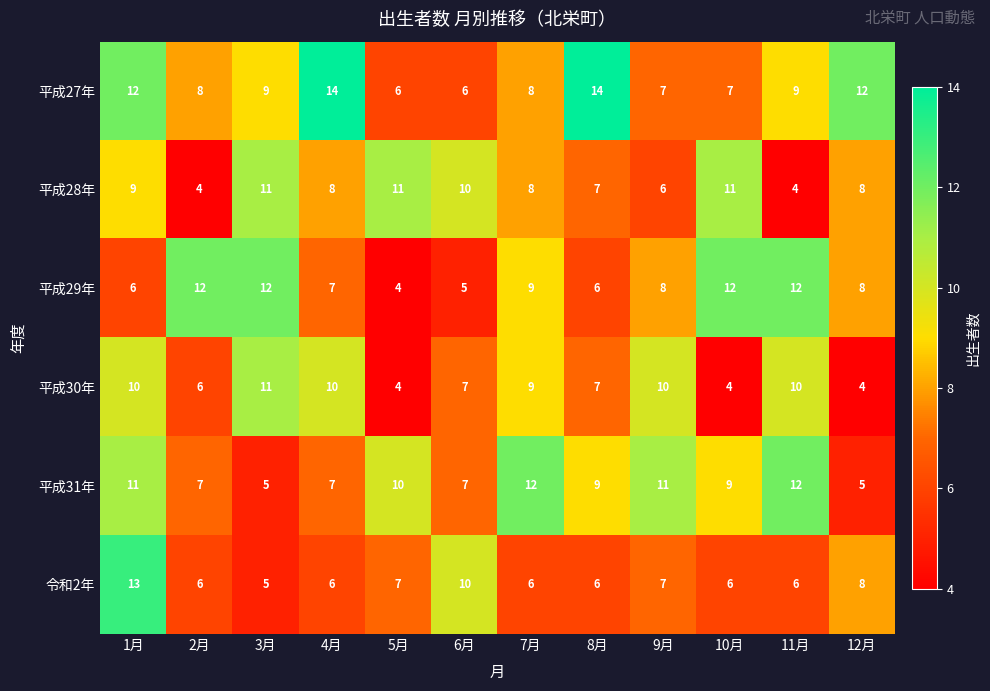

At which category is the sum across all series the highest?

1月